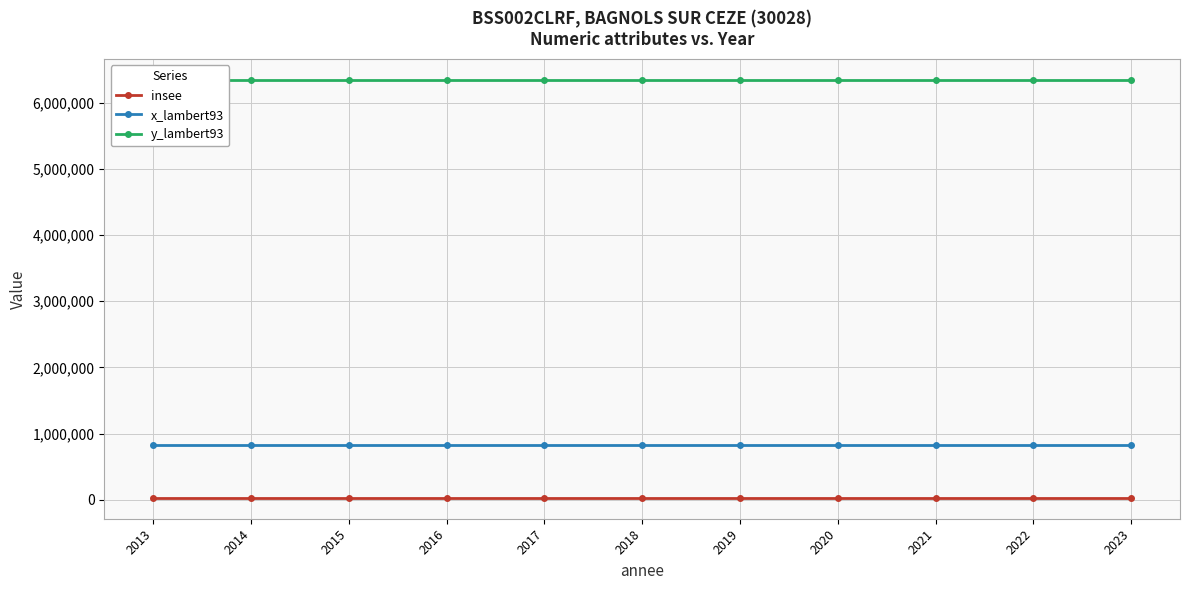

True or false: y_lambert93 and x_lambert93 intersect in this chart.

False